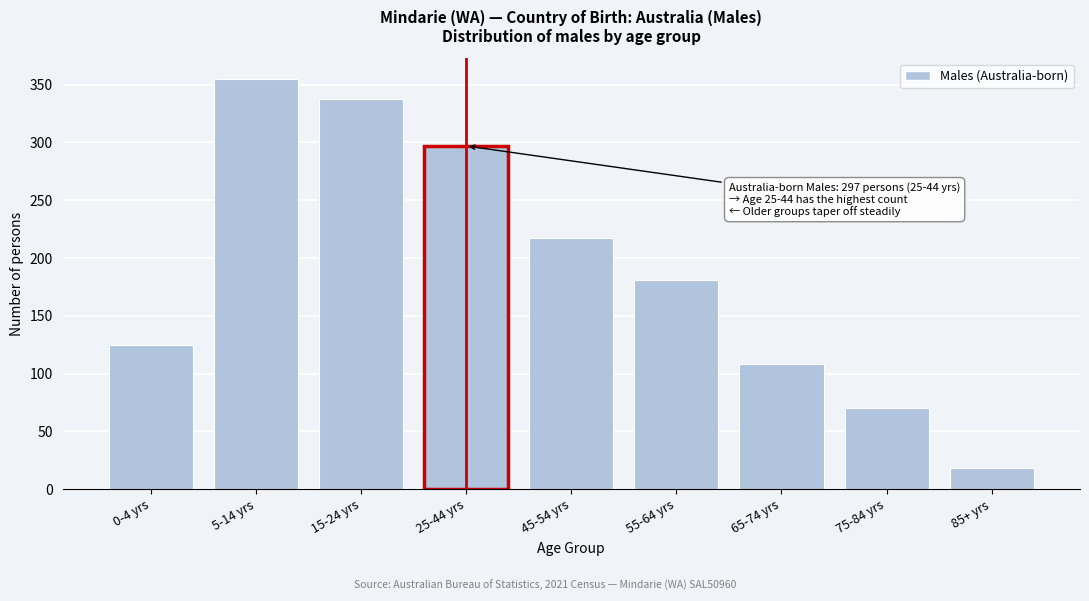

Reading left to right, extract all data points from this chart.

0-4 yrs=125	5-14 yrs=355	15-24 yrs=338	25-44 yrs=297	45-54 yrs=217	55-64 yrs=181	65-74 yrs=108	75-84 yrs=70	85+ yrs=18